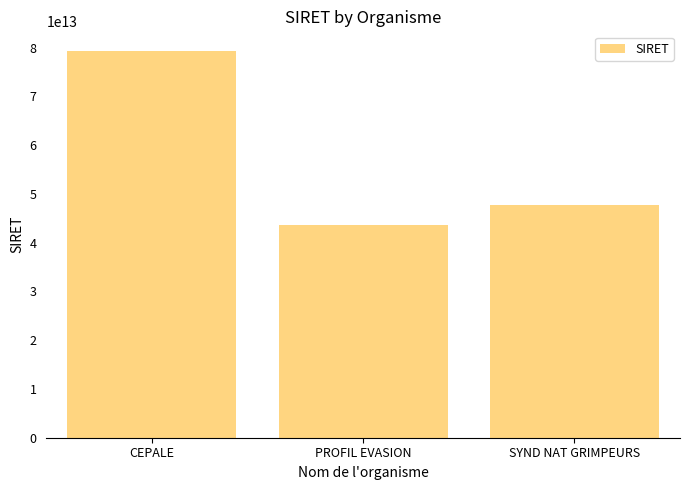

Read the value at PROFIL EVASION, to the nearest 10.

43539201400020